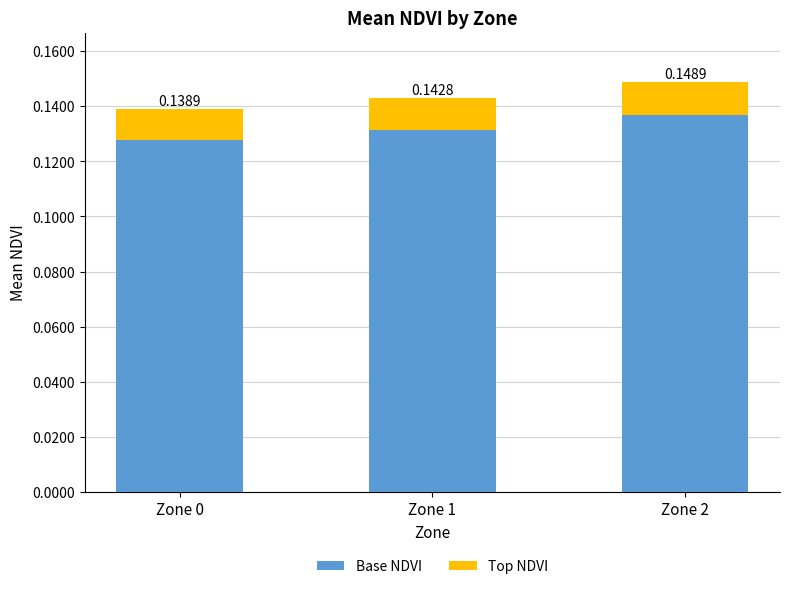

At which category is the sum across all series the highest?

Zone 2